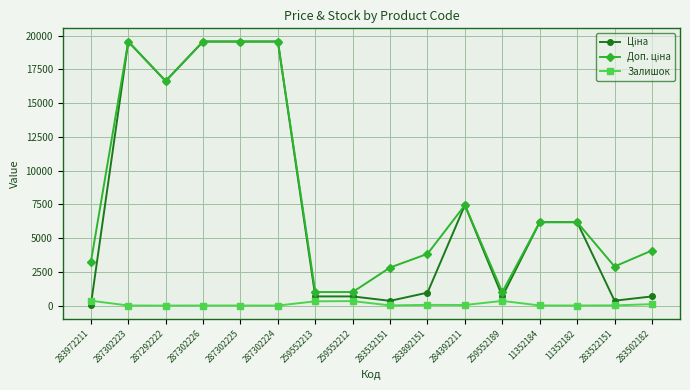

At how many categories does at least one series exceed 15001?

5